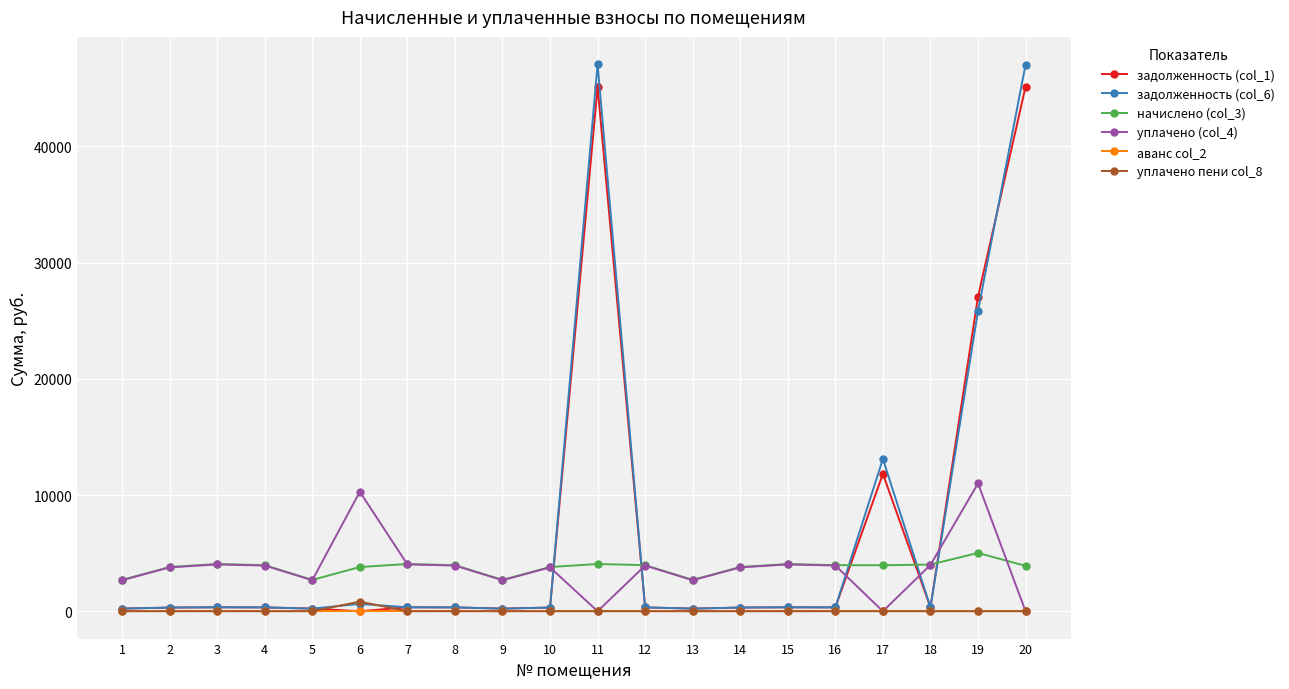

The value of уплачено пени col_8 at 10 is 0.0. True or false?

True